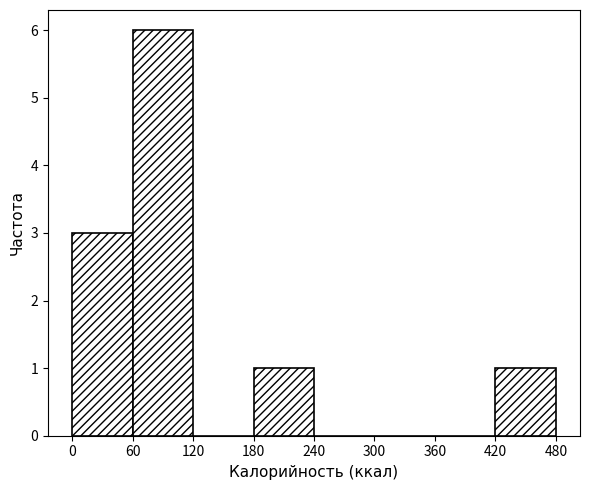

Reading left to right, list every bar in this chart as the range it spans on the x-axis followed by its height. The values are not printed on the chart, so give them approximately, as read against the axis.

0 to 60: 3
60 to 120: 6
120 to 180: 0
180 to 240: 1
240 to 300: 0
300 to 360: 0
360 to 420: 0
420 to 480: 1